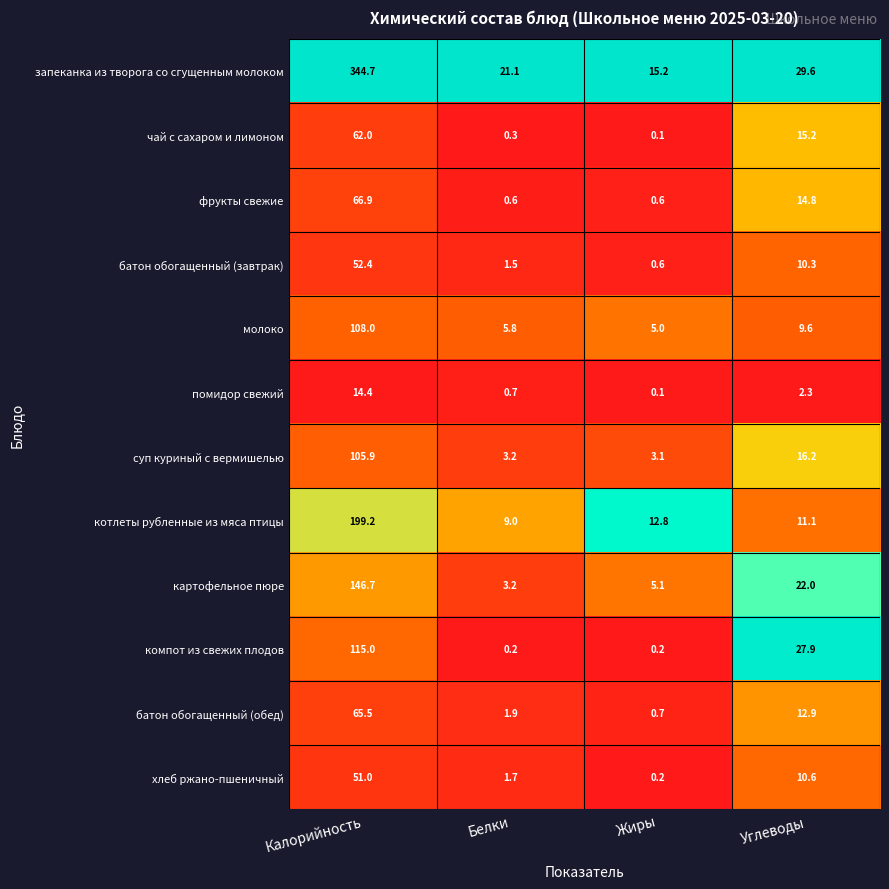

What is the difference between the maximum and minimum values in the чай с сахаром и лимоном series?

61.9